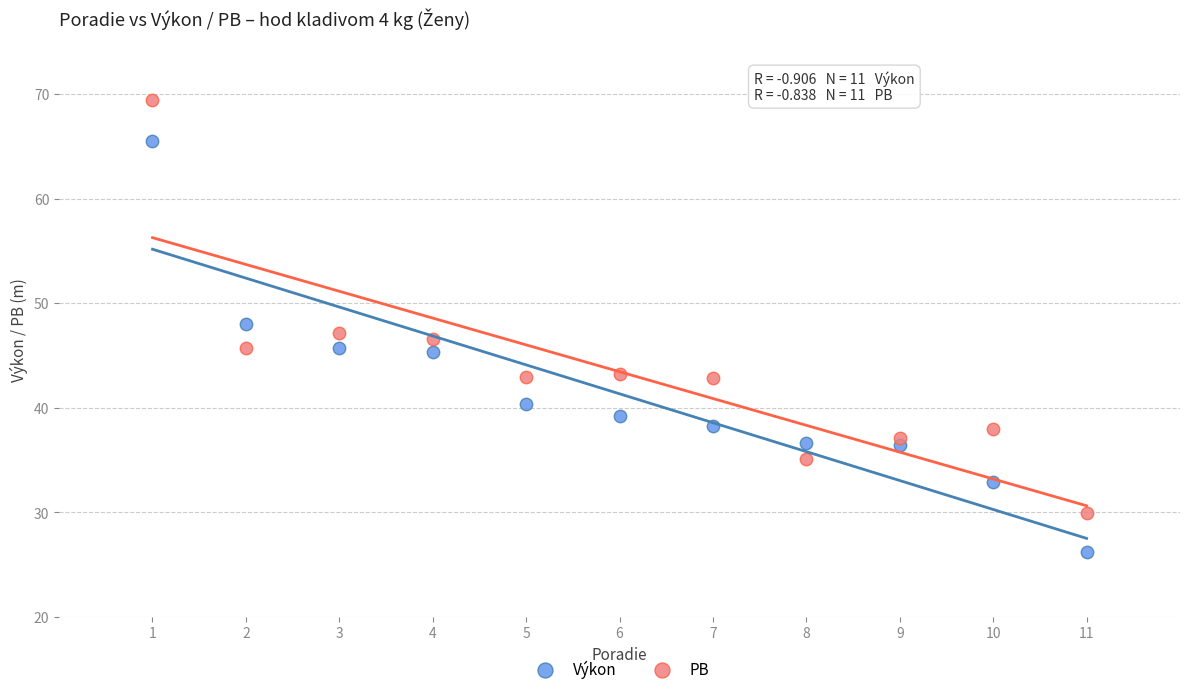

What are all the series names shown in the legend?

Výkon, PB